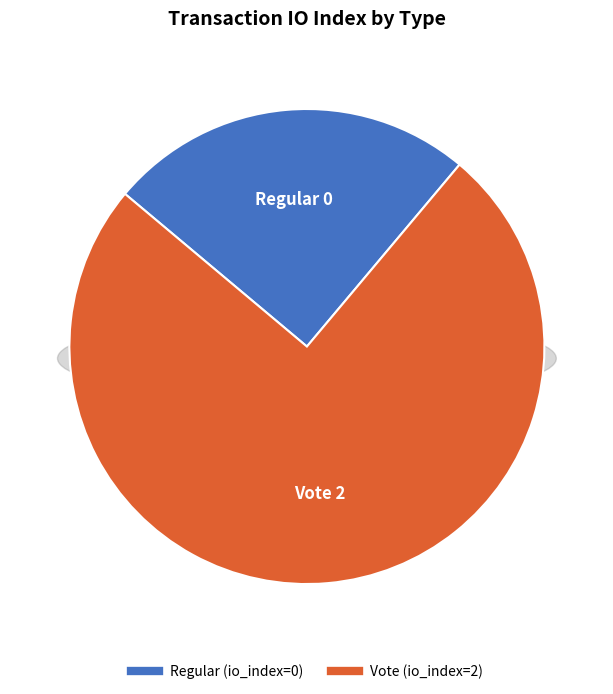

What is the change in value from Regular to Vote?

+2